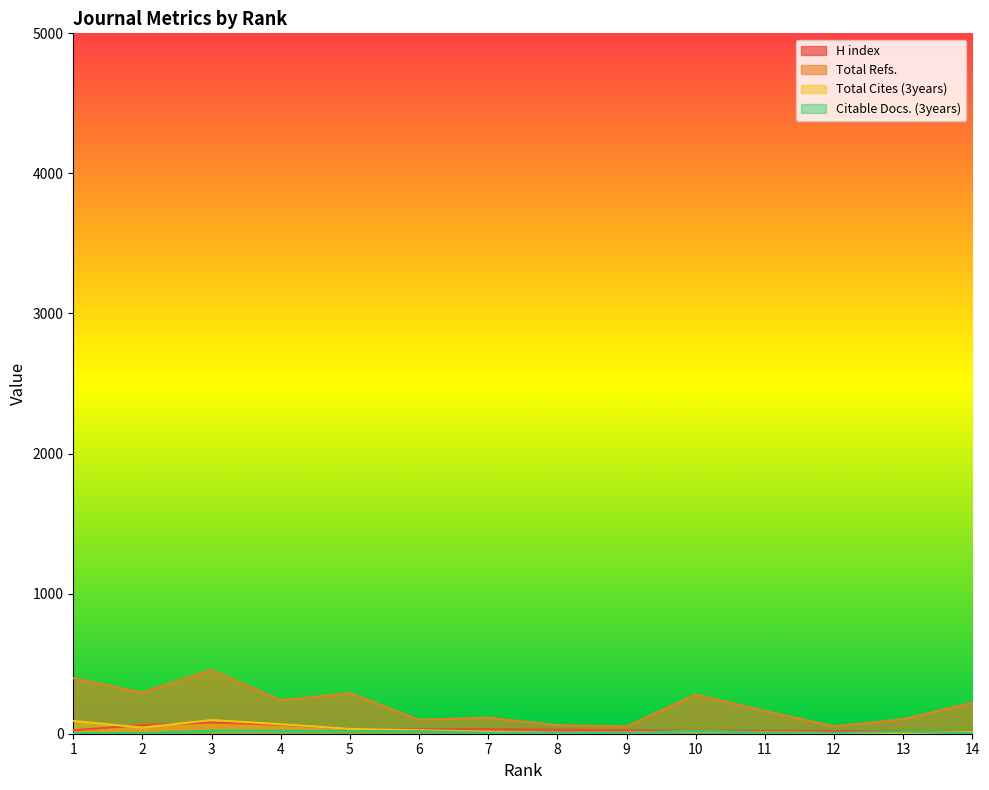

What are all the series names shown in the legend?

H index, Total Refs., Total Cites (3years), Citable Docs. (3years)